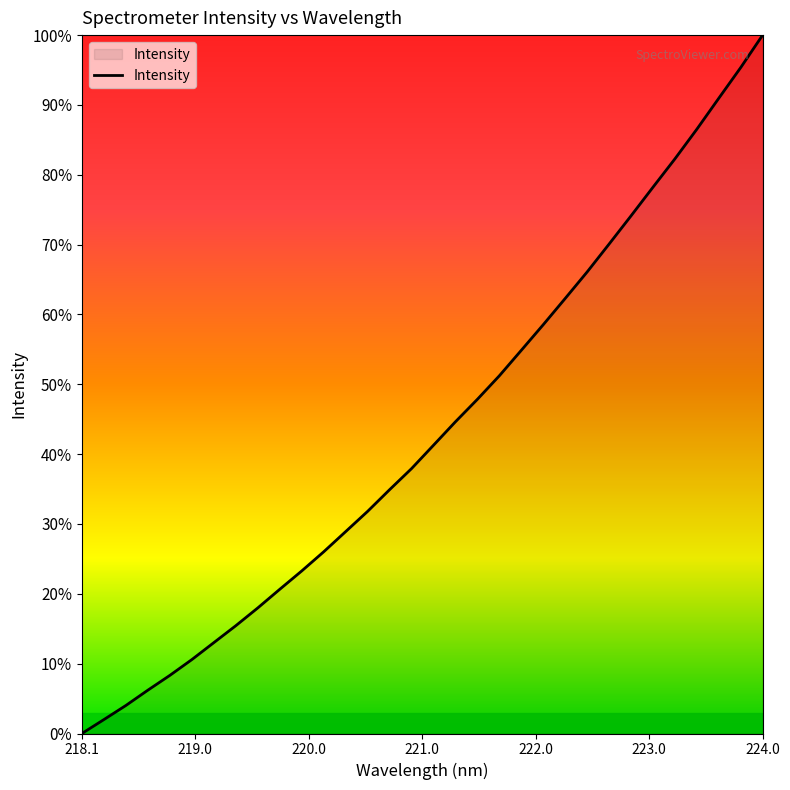

What is the greatest value displayed?

100.0